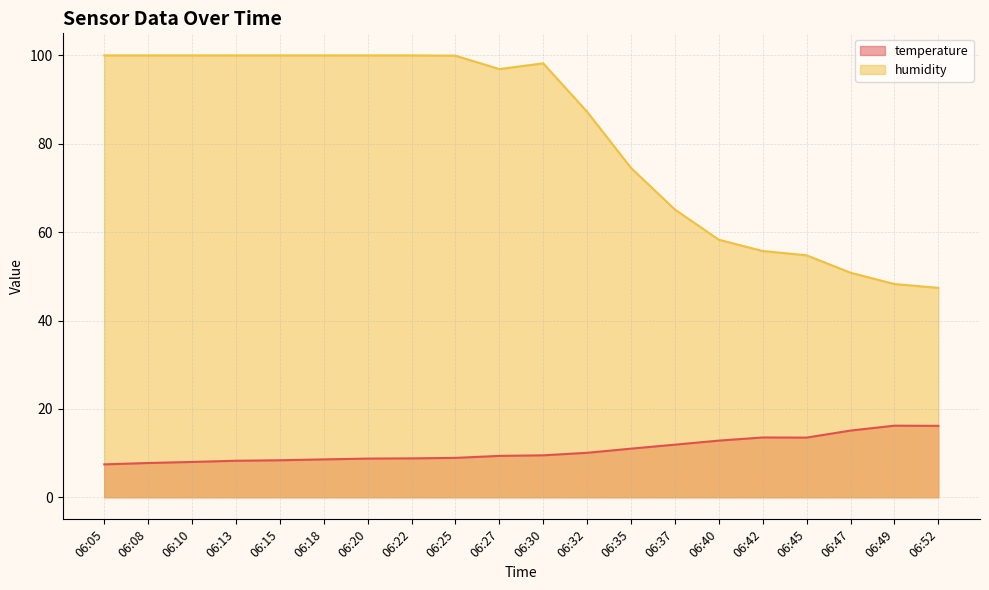

Reading left to right, transcribe all the data shown in this chart.

temperature: 7.4	7.8	8.0	8.3	8.4	8.6	8.8	8.8	8.9	9.4	9.5	10.1	11.0	11.9	12.8	13.5	13.5	15.1	16.2	16.2
humidity: 100.0	100.0	100.0	100.0	100.0	100.0	100.0	100.0	99.9	96.9	98.2	87.2	74.5	65.1	58.3	55.7	54.8	50.8	48.3	47.4